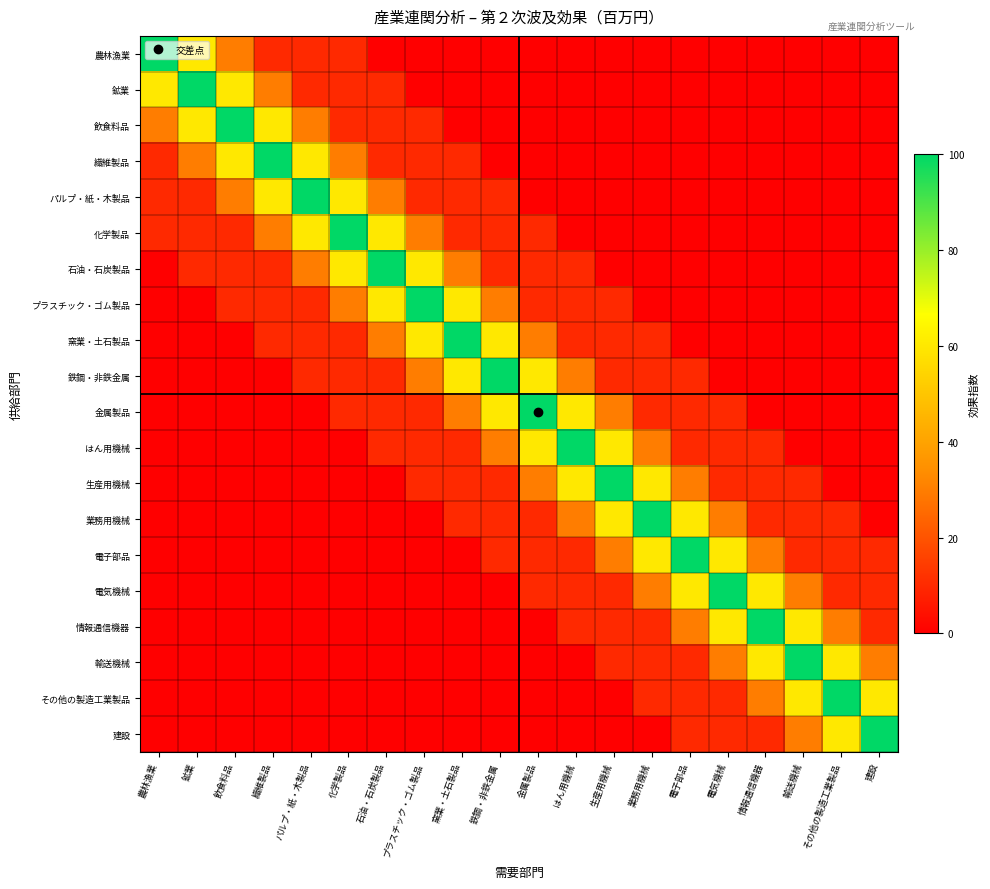

Reading right to left, extract all data points from this chart.

農林漁業: 建設=0	その他の製造工業製品=0	輸送機械=0	情報通信機器=0	電気機械=0	電子部品=0	業務用機械=0	生産用機械=0	はん用機械=0	金属製品=0	鉄鋼・非鉄金属=0	窯業・土石製品=0	プラスチック・ゴム製品=0	石油・石炭製品=0	化学製品=10	パルプ・紙・木製品=10	繊維製品=10	飲食料品=30	鉱業=60	農林漁業=100
鉱業: 建設=0	その他の製造工業製品=0	輸送機械=0	情報通信機器=0	電気機械=0	電子部品=0	業務用機械=0	生産用機械=0	はん用機械=0	金属製品=0	鉄鋼・非鉄金属=0	窯業・土石製品=0	プラスチック・ゴム製品=0	石油・石炭製品=10	化学製品=10	パルプ・紙・木製品=10	繊維製品=30	飲食料品=60	鉱業=100	農林漁業=60
飲食料品: 建設=0	その他の製造工業製品=0	輸送機械=0	情報通信機器=0	電気機械=0	電子部品=0	業務用機械=0	生産用機械=0	はん用機械=0	金属製品=0	鉄鋼・非鉄金属=0	窯業・土石製品=0	プラスチック・ゴム製品=10	石油・石炭製品=10	化学製品=10	パルプ・紙・木製品=30	繊維製品=60	飲食料品=100	鉱業=60	農林漁業=30
繊維製品: 建設=0	その他の製造工業製品=0	輸送機械=0	情報通信機器=0	電気機械=0	電子部品=0	業務用機械=0	生産用機械=0	はん用機械=0	金属製品=0	鉄鋼・非鉄金属=0	窯業・土石製品=10	プラスチック・ゴム製品=10	石油・石炭製品=10	化学製品=30	パルプ・紙・木製品=60	繊維製品=100	飲食料品=60	鉱業=30	農林漁業=10
パルプ・紙・木製品: 建設=0	その他の製造工業製品=0	輸送機械=0	情報通信機器=0	電気機械=0	電子部品=0	業務用機械=0	生産用機械=0	はん用機械=0	金属製品=0	鉄鋼・非鉄金属=10	窯業・土石製品=10	プラスチック・ゴム製品=10	石油・石炭製品=30	化学製品=60	パルプ・紙・木製品=100	繊維製品=60	飲食料品=30	鉱業=10	農林漁業=10
化学製品: 建設=0	その他の製造工業製品=0	輸送機械=0	情報通信機器=0	電気機械=0	電子部品=0	業務用機械=0	生産用機械=0	はん用機械=0	金属製品=10	鉄鋼・非鉄金属=10	窯業・土石製品=10	プラスチック・ゴム製品=30	石油・石炭製品=60	化学製品=100	パルプ・紙・木製品=60	繊維製品=30	飲食料品=10	鉱業=10	農林漁業=10
石油・石炭製品: 建設=0	その他の製造工業製品=0	輸送機械=0	情報通信機器=0	電気機械=0	電子部品=0	業務用機械=0	生産用機械=0	はん用機械=10	金属製品=10	鉄鋼・非鉄金属=10	窯業・土石製品=30	プラスチック・ゴム製品=60	石油・石炭製品=100	化学製品=60	パルプ・紙・木製品=30	繊維製品=10	飲食料品=10	鉱業=10	農林漁業=0
プラスチック・ゴム製品: 建設=0	その他の製造工業製品=0	輸送機械=0	情報通信機器=0	電気機械=0	電子部品=0	業務用機械=0	生産用機械=10	はん用機械=10	金属製品=10	鉄鋼・非鉄金属=30	窯業・土石製品=60	プラスチック・ゴム製品=100	石油・石炭製品=60	化学製品=30	パルプ・紙・木製品=10	繊維製品=10	飲食料品=10	鉱業=0	農林漁業=0
窯業・土石製品: 建設=0	その他の製造工業製品=0	輸送機械=0	情報通信機器=0	電気機械=0	電子部品=0	業務用機械=10	生産用機械=10	はん用機械=10	金属製品=30	鉄鋼・非鉄金属=60	窯業・土石製品=100	プラスチック・ゴム製品=60	石油・石炭製品=30	化学製品=10	パルプ・紙・木製品=10	繊維製品=10	飲食料品=0	鉱業=0	農林漁業=0
鉄鋼・非鉄金属: 建設=0	その他の製造工業製品=0	輸送機械=0	情報通信機器=0	電気機械=0	電子部品=10	業務用機械=10	生産用機械=10	はん用機械=30	金属製品=60	鉄鋼・非鉄金属=100	窯業・土石製品=60	プラスチック・ゴム製品=30	石油・石炭製品=10	化学製品=10	パルプ・紙・木製品=10	繊維製品=0	飲食料品=0	鉱業=0	農林漁業=0
金属製品: 建設=0	その他の製造工業製品=0	輸送機械=0	情報通信機器=0	電気機械=10	電子部品=10	業務用機械=10	生産用機械=30	はん用機械=60	金属製品=100	鉄鋼・非鉄金属=60	窯業・土石製品=30	プラスチック・ゴム製品=10	石油・石炭製品=10	化学製品=10	パルプ・紙・木製品=0	繊維製品=0	飲食料品=0	鉱業=0	農林漁業=0
はん用機械: 建設=0	その他の製造工業製品=0	輸送機械=0	情報通信機器=10	電気機械=10	電子部品=10	業務用機械=30	生産用機械=60	はん用機械=100	金属製品=60	鉄鋼・非鉄金属=30	窯業・土石製品=10	プラスチック・ゴム製品=10	石油・石炭製品=10	化学製品=0	パルプ・紙・木製品=0	繊維製品=0	飲食料品=0	鉱業=0	農林漁業=0
生産用機械: 建設=0	その他の製造工業製品=0	輸送機械=10	情報通信機器=10	電気機械=10	電子部品=30	業務用機械=60	生産用機械=100	はん用機械=60	金属製品=30	鉄鋼・非鉄金属=10	窯業・土石製品=10	プラスチック・ゴム製品=10	石油・石炭製品=0	化学製品=0	パルプ・紙・木製品=0	繊維製品=0	飲食料品=0	鉱業=0	農林漁業=0
業務用機械: 建設=0	その他の製造工業製品=10	輸送機械=10	情報通信機器=10	電気機械=30	電子部品=60	業務用機械=100	生産用機械=60	はん用機械=30	金属製品=10	鉄鋼・非鉄金属=10	窯業・土石製品=10	プラスチック・ゴム製品=0	石油・石炭製品=0	化学製品=0	パルプ・紙・木製品=0	繊維製品=0	飲食料品=0	鉱業=0	農林漁業=0
電子部品: 建設=10	その他の製造工業製品=10	輸送機械=10	情報通信機器=30	電気機械=60	電子部品=100	業務用機械=60	生産用機械=30	はん用機械=10	金属製品=10	鉄鋼・非鉄金属=10	窯業・土石製品=0	プラスチック・ゴム製品=0	石油・石炭製品=0	化学製品=0	パルプ・紙・木製品=0	繊維製品=0	飲食料品=0	鉱業=0	農林漁業=0
電気機械: 建設=10	その他の製造工業製品=10	輸送機械=30	情報通信機器=60	電気機械=100	電子部品=60	業務用機械=30	生産用機械=10	はん用機械=10	金属製品=10	鉄鋼・非鉄金属=0	窯業・土石製品=0	プラスチック・ゴム製品=0	石油・石炭製品=0	化学製品=0	パルプ・紙・木製品=0	繊維製品=0	飲食料品=0	鉱業=0	農林漁業=0
情報通信機器: 建設=10	その他の製造工業製品=30	輸送機械=60	情報通信機器=100	電気機械=60	電子部品=30	業務用機械=10	生産用機械=10	はん用機械=10	金属製品=0	鉄鋼・非鉄金属=0	窯業・土石製品=0	プラスチック・ゴム製品=0	石油・石炭製品=0	化学製品=0	パルプ・紙・木製品=0	繊維製品=0	飲食料品=0	鉱業=0	農林漁業=0
輸送機械: 建設=30	その他の製造工業製品=60	輸送機械=100	情報通信機器=60	電気機械=30	電子部品=10	業務用機械=10	生産用機械=10	はん用機械=0	金属製品=0	鉄鋼・非鉄金属=0	窯業・土石製品=0	プラスチック・ゴム製品=0	石油・石炭製品=0	化学製品=0	パルプ・紙・木製品=0	繊維製品=0	飲食料品=0	鉱業=0	農林漁業=0
その他の製造工業製品: 建設=60	その他の製造工業製品=100	輸送機械=60	情報通信機器=30	電気機械=10	電子部品=10	業務用機械=10	生産用機械=0	はん用機械=0	金属製品=0	鉄鋼・非鉄金属=0	窯業・土石製品=0	プラスチック・ゴム製品=0	石油・石炭製品=0	化学製品=0	パルプ・紙・木製品=0	繊維製品=0	飲食料品=0	鉱業=0	農林漁業=0
建設: 建設=100	その他の製造工業製品=60	輸送機械=30	情報通信機器=10	電気機械=10	電子部品=10	業務用機械=0	生産用機械=0	はん用機械=0	金属製品=0	鉄鋼・非鉄金属=0	窯業・土石製品=0	プラスチック・ゴム製品=0	石油・石炭製品=0	化学製品=0	パルプ・紙・木製品=0	繊維製品=0	飲食料品=0	鉱業=0	農林漁業=0